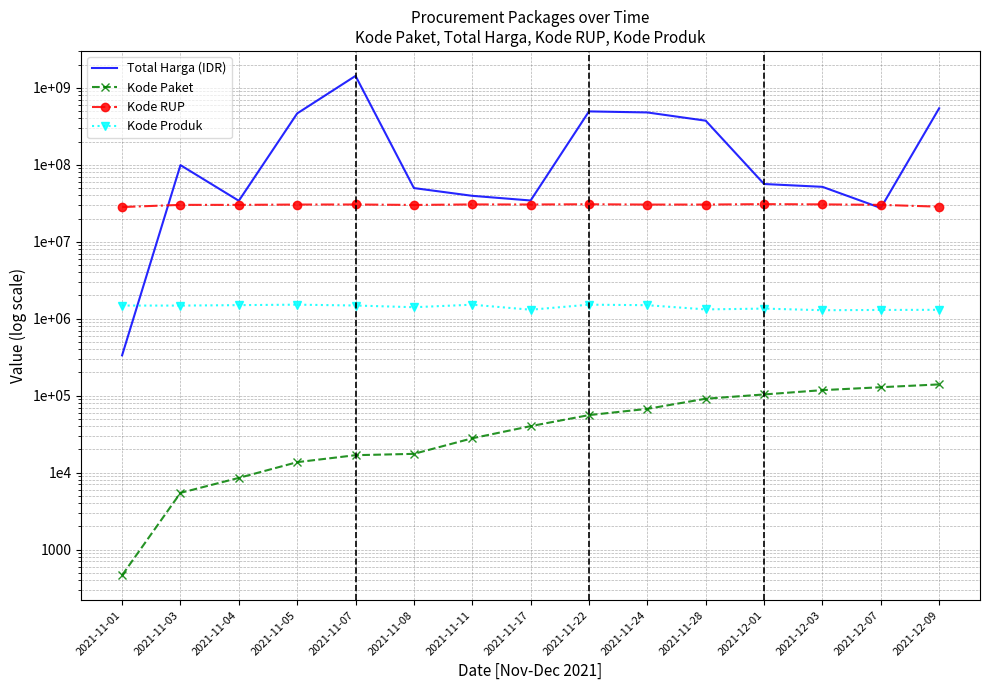

What is the minimum value shown in the chart?

464